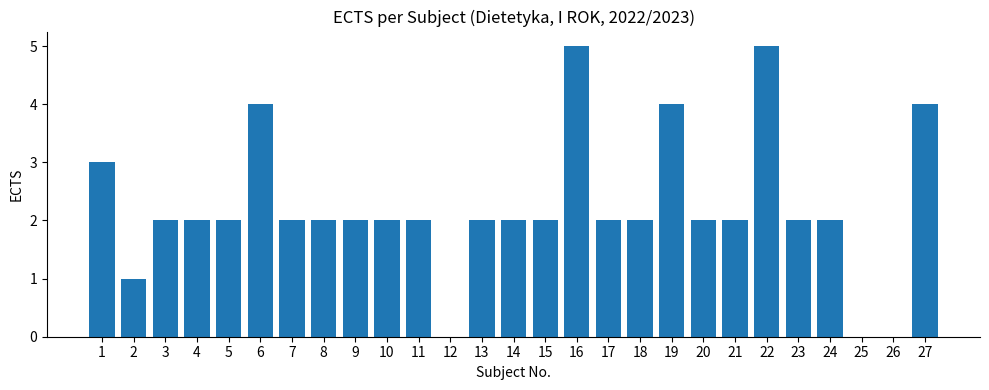

The value at 26 is -3. True or false?

False